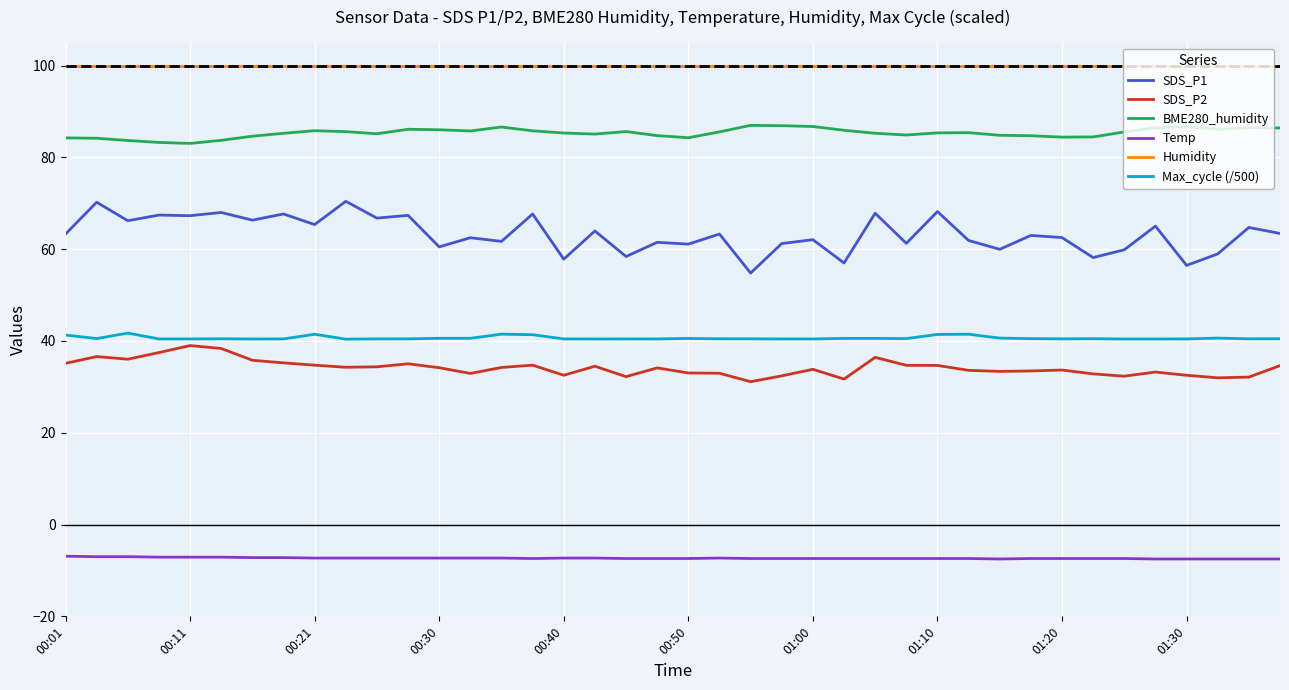

Count the Max_cycle (/500) values in the range 40 to 41.

33